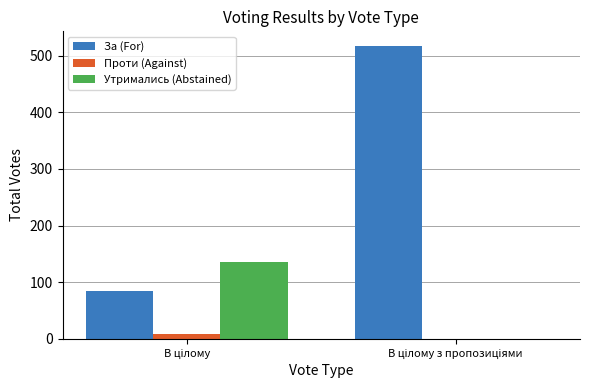

What is the greatest value displayed?

517